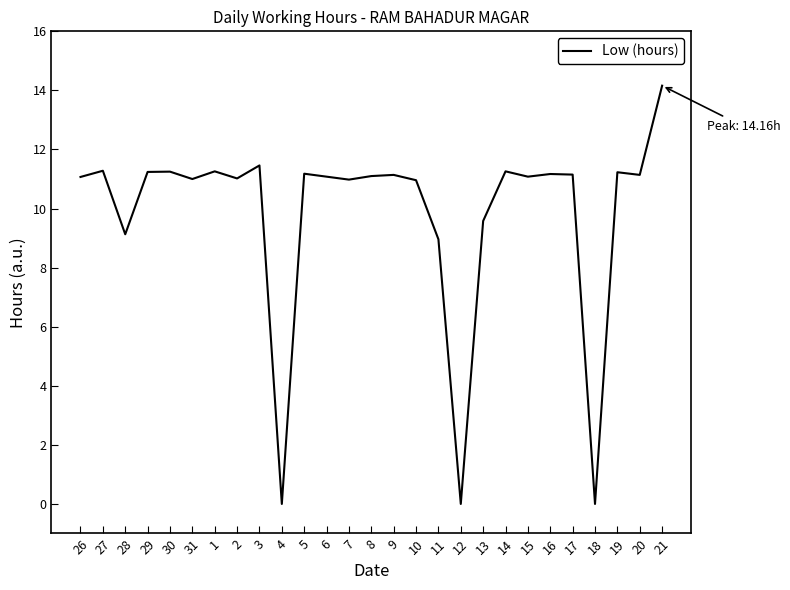

What is the difference between the maximum and minimum values?

14.2